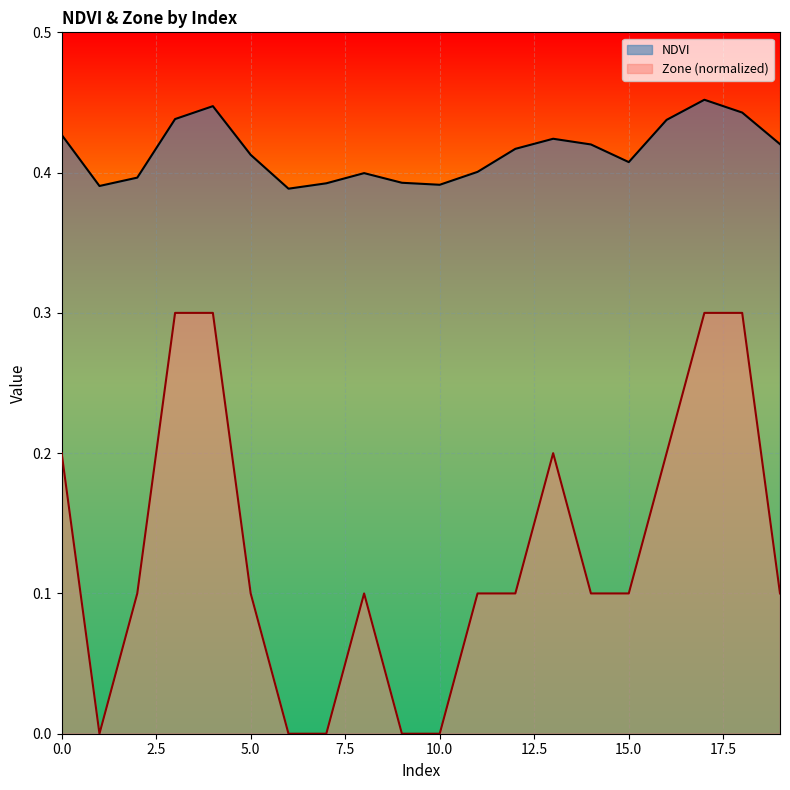

Which category has the lowest value in the NDVI series?

6